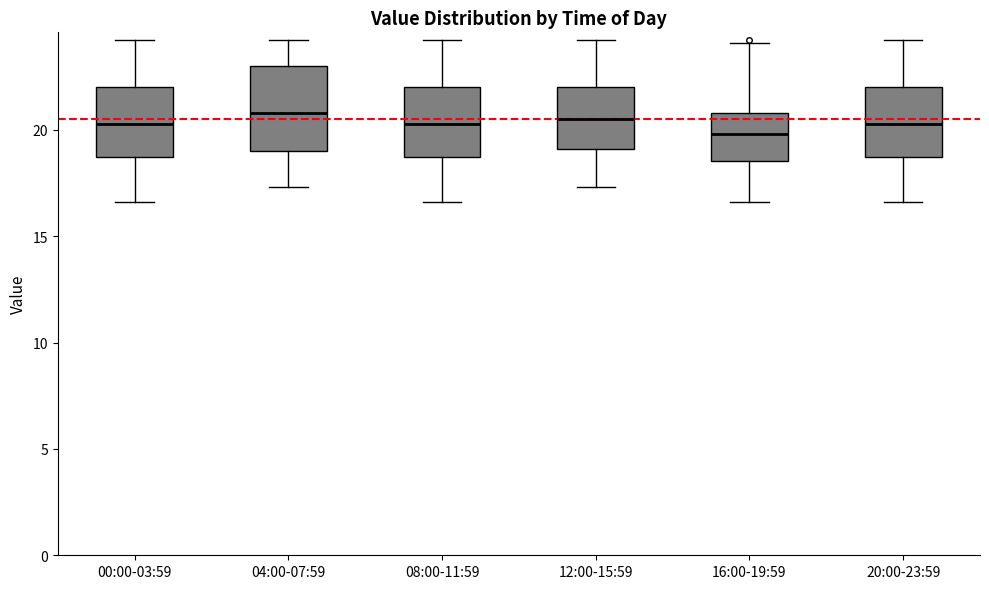

Where is the lower edge of the box for 20:00-23:59 on the y-axis? The values are not printed on the chart, so give them approximately, as read against the axis.

18.5